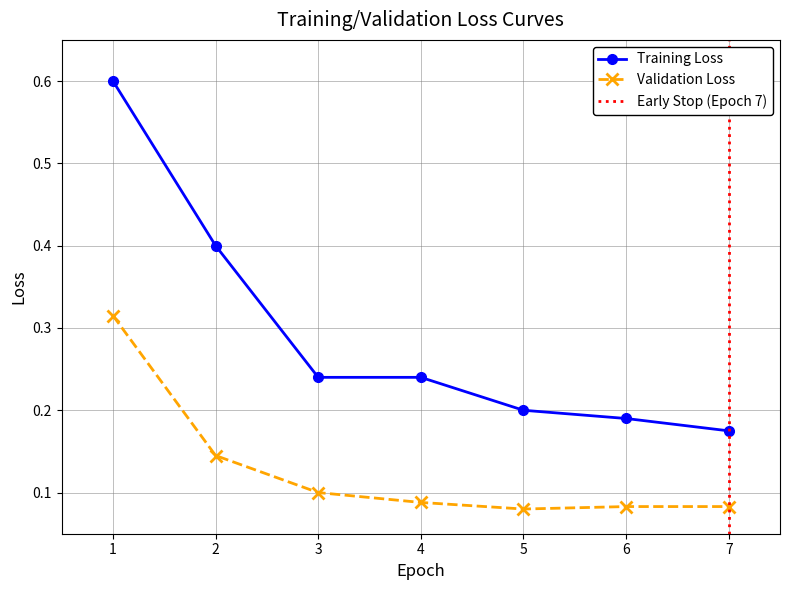

Rank the series at 6 from lowest to highest value.

Validation Loss, Training Loss